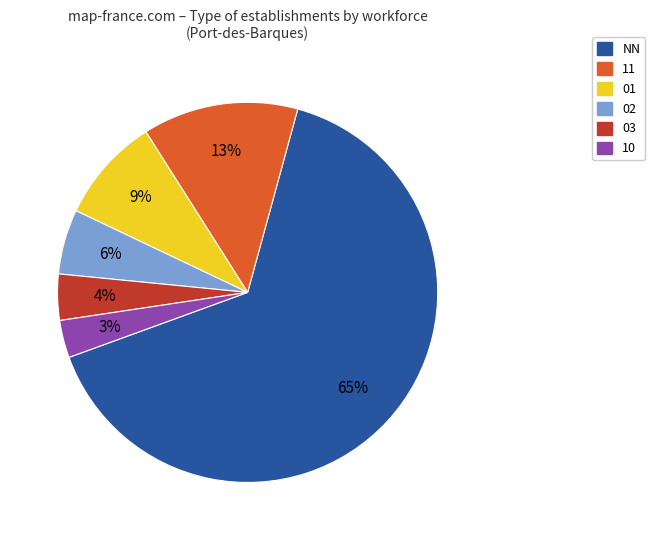

What percentage is the 01 slice, to the nearest percent?

9%